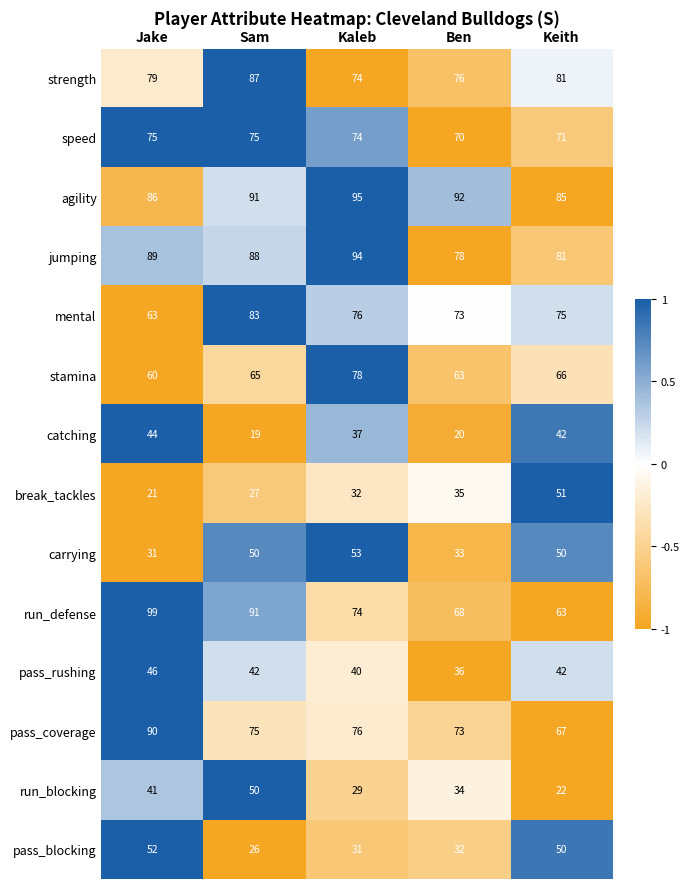

The value of pass_coverage at Sam is 75. True or false?

True